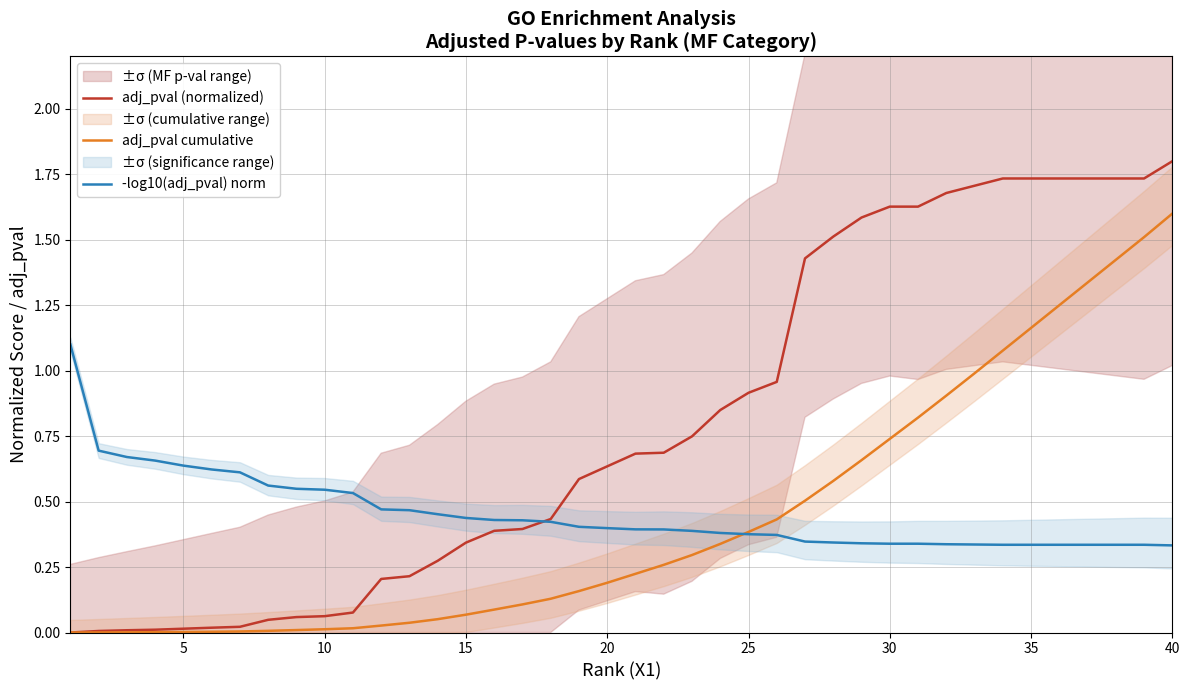

The adj_pval (normalized) series shows 1.6 at 25. True or false?

False